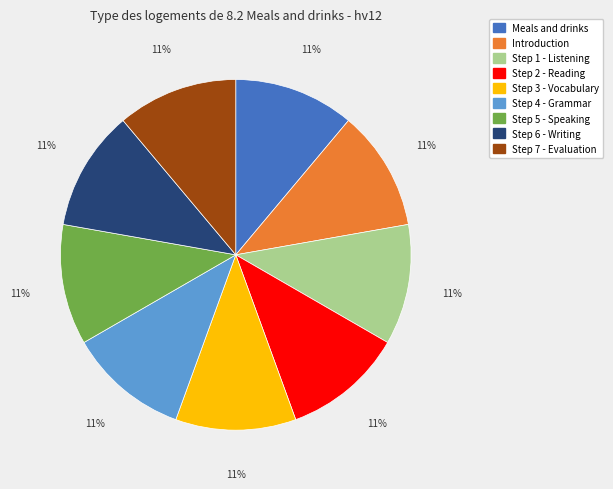

Count the number of slices in the pie.

9